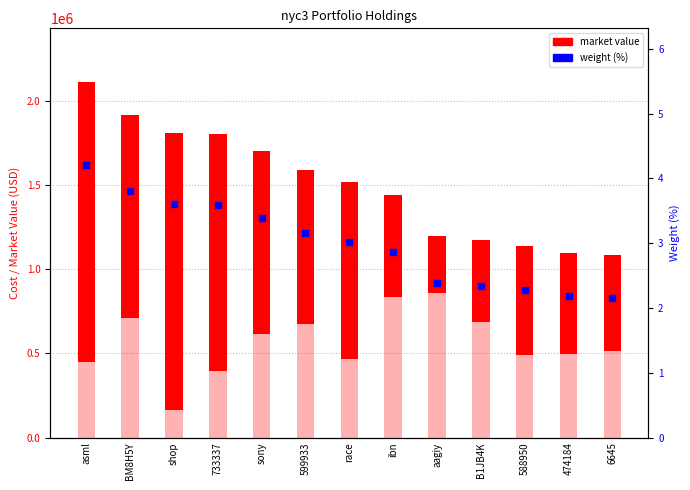

Which series contains the lowest Y value?

weight %